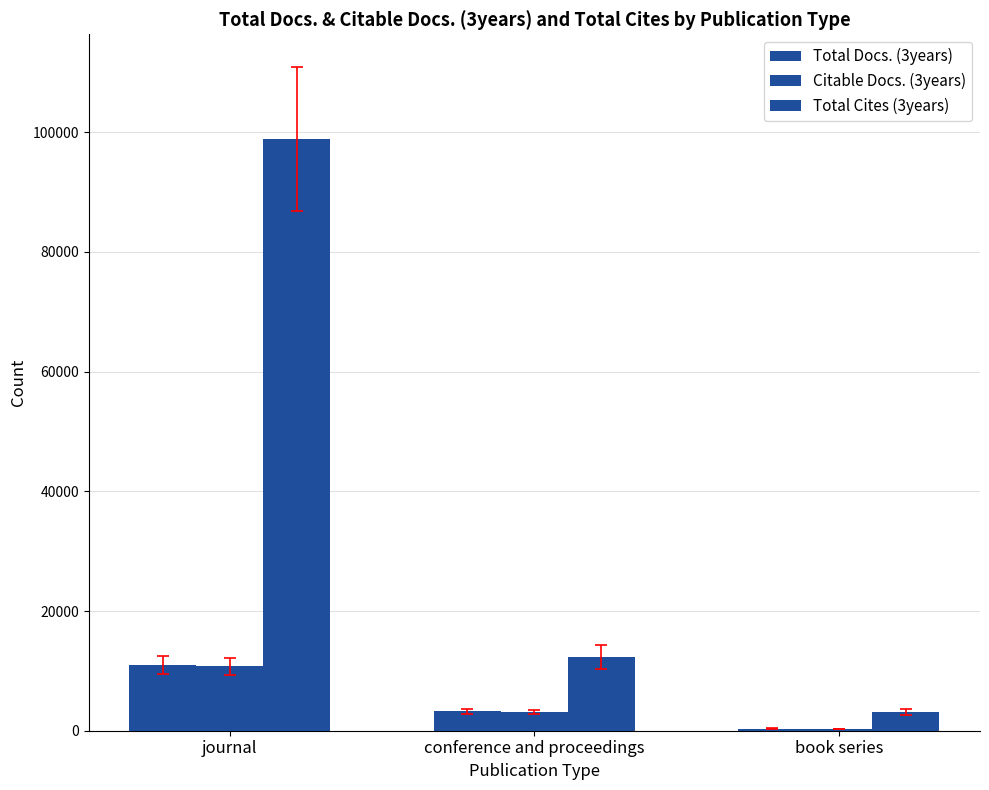

What is the sum of all Citable Docs. (3years) values?

14179